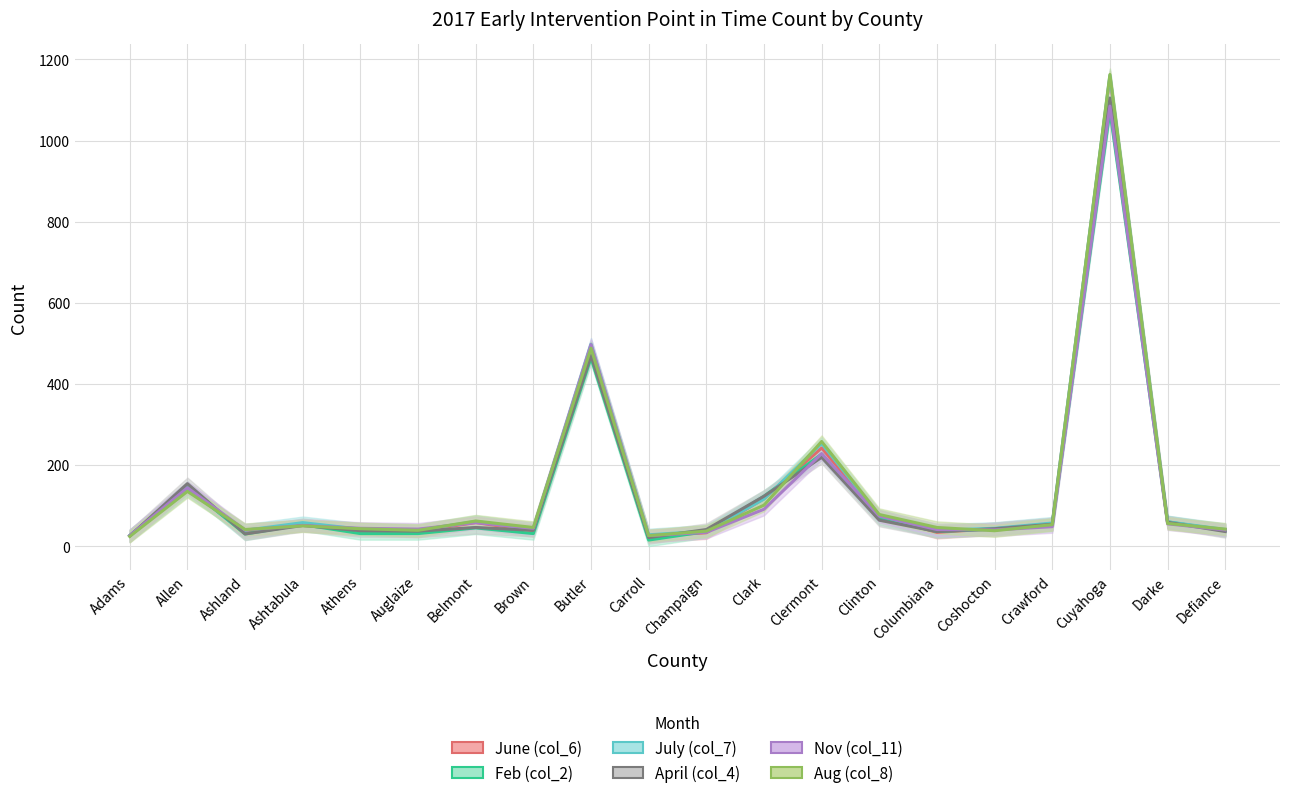

At which category is the sum across all series the highest?

Cuyahoga